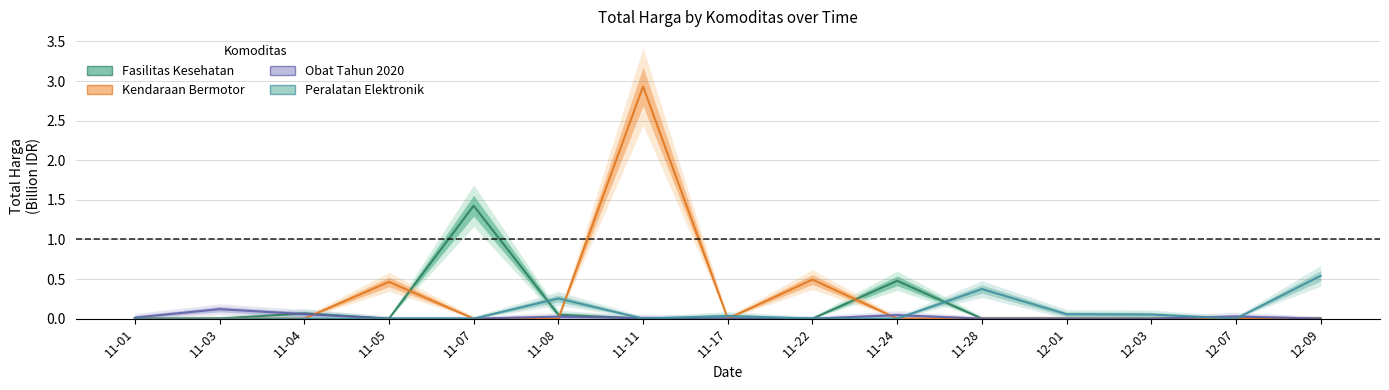

Reading right to left, transcribe all the data shown in this chart.

Fasilitas Kesehatan: 0.0	0.0	0.0	0.0	0.0	0.5	0.0	0.0	0.0	0.0	1.4	0.0	0.1	0.0	0.0
Kendaraan Bermotor: 0.0	0.0	0.0	0.0	0.0	0.0	0.5	0.0	2.9	0.0	0.0	0.5	0.0	0.0	0.0
Obat Tahun 2020: 0.0	0.0	0.0	0.0	0.0	0.0	0.0	0.0	0.0	0.0	0.0	0.0	0.1	0.1	0.0
Peralatan Elektronik: 0.5	0.0	0.1	0.1	0.4	0.0	0.0	0.0	0.0	0.3	0.0	0.0	0.0	0.0	0.0